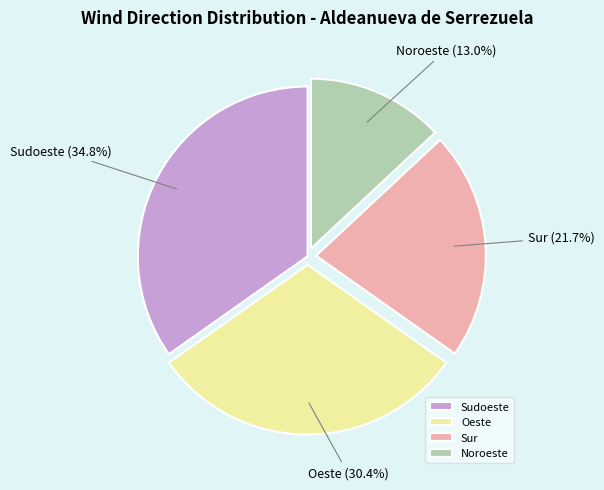

To the nearest percent, what percentage of the pie is Noroeste?

13%